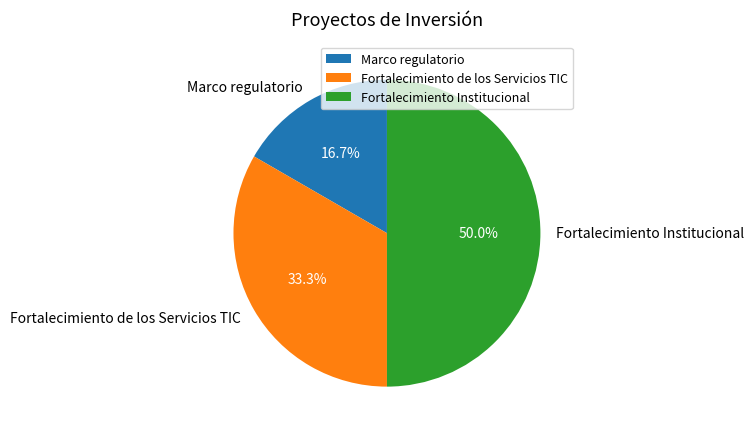

Which slice is the smallest?

Marco regulatorio